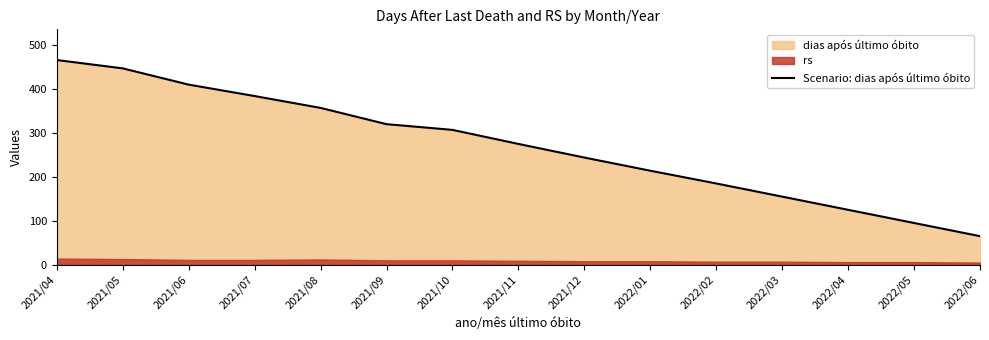

What is the difference between the values at 2021/06 and 2021/07?

26